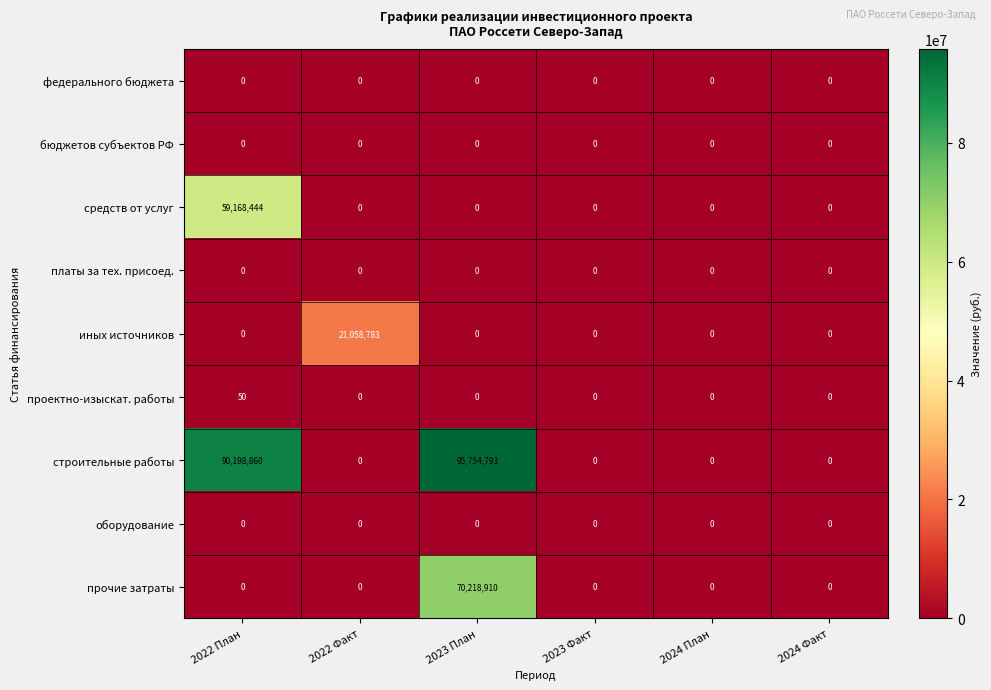

What is the difference between the maximum and minimum values in the средств от услуг series?

59168444